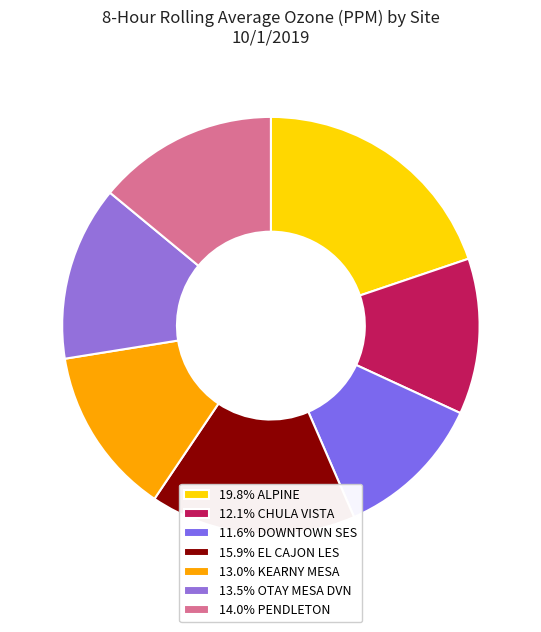

Rank the categories by value from highest to lowest.

ALPINE, EL CAJON LES, PENDLETON, OTAY MESA DVN, KEARNY MESA, CHULA VISTA, DOWNTOWN SES